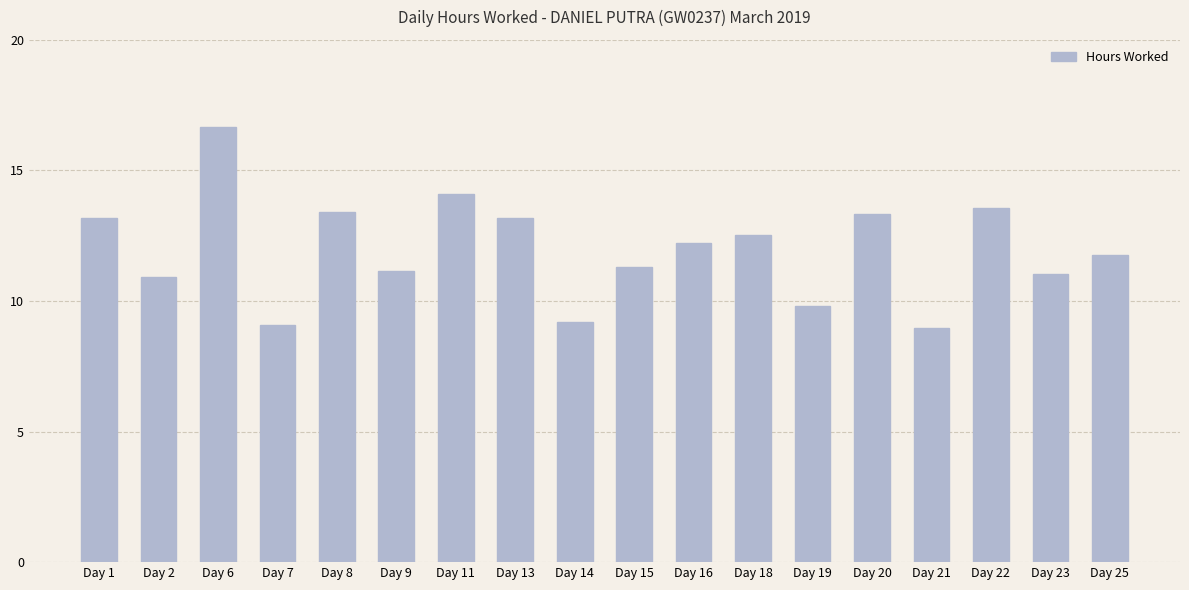

How many bars are there in total?

18